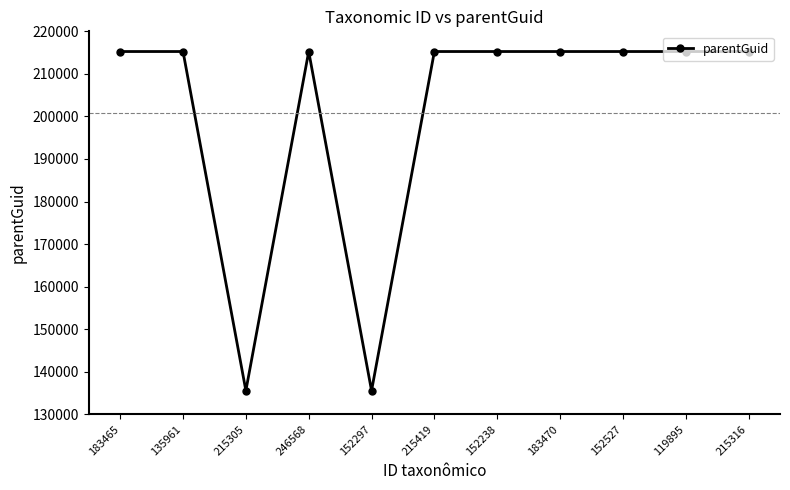

Reading right to left, list all the values displayed in this chart.

215256	215256	215256	215256	215256	215256	135554	215256	135554	215256	215256